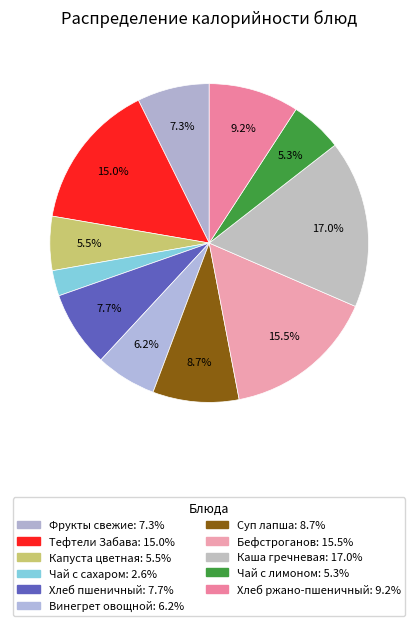

Is there any slice that represents more than half of the pie?

No